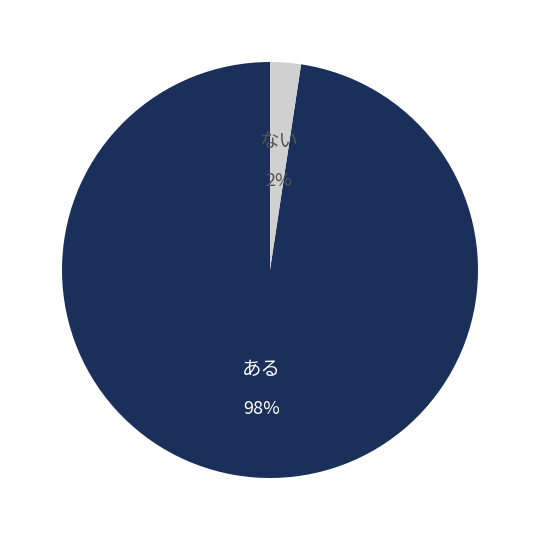

To the nearest percent, what is the average slice percentage?

50%